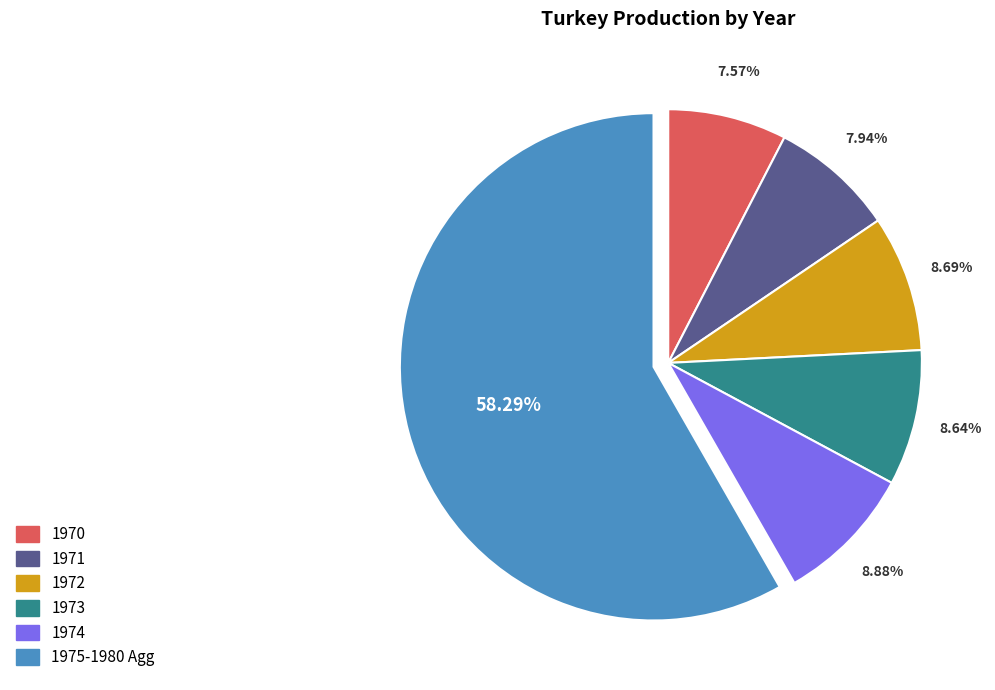

Does any single category account for the majority?

Yes